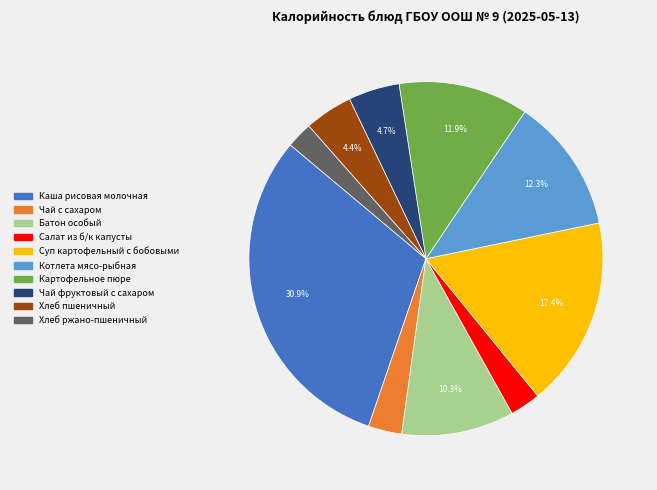

Which slice is the largest?

Каша рисовая молочная